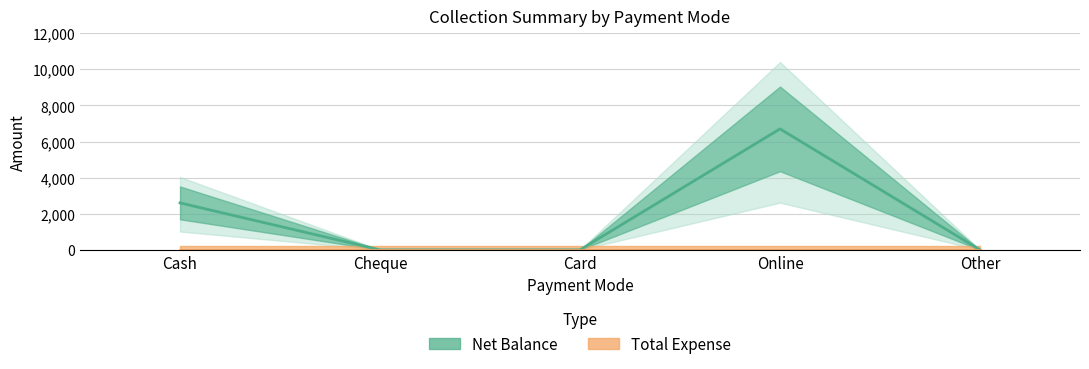

Rank the categories by Total Expense value from highest to lowest.

Cash, Cheque, Card, Online, Other